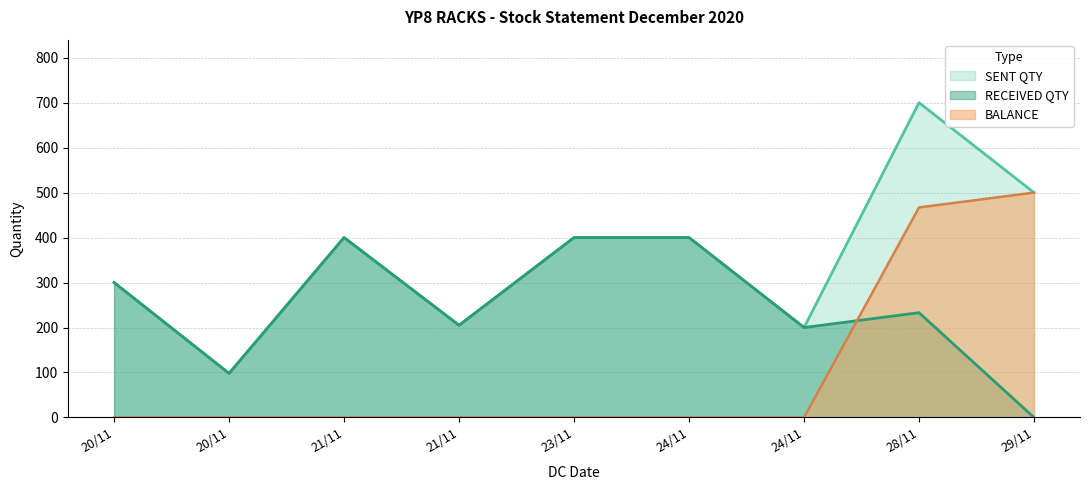

What is the sum of all SENT QTY values?

3203